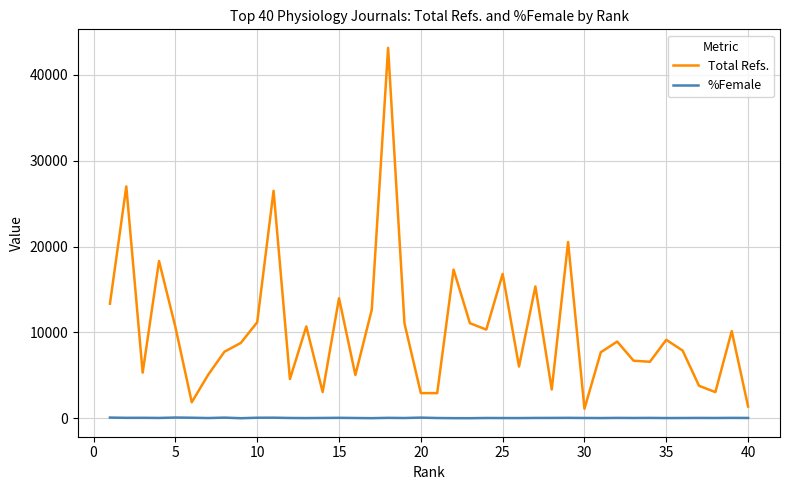

Which series has the largest range (max minus min)?

Total Refs.